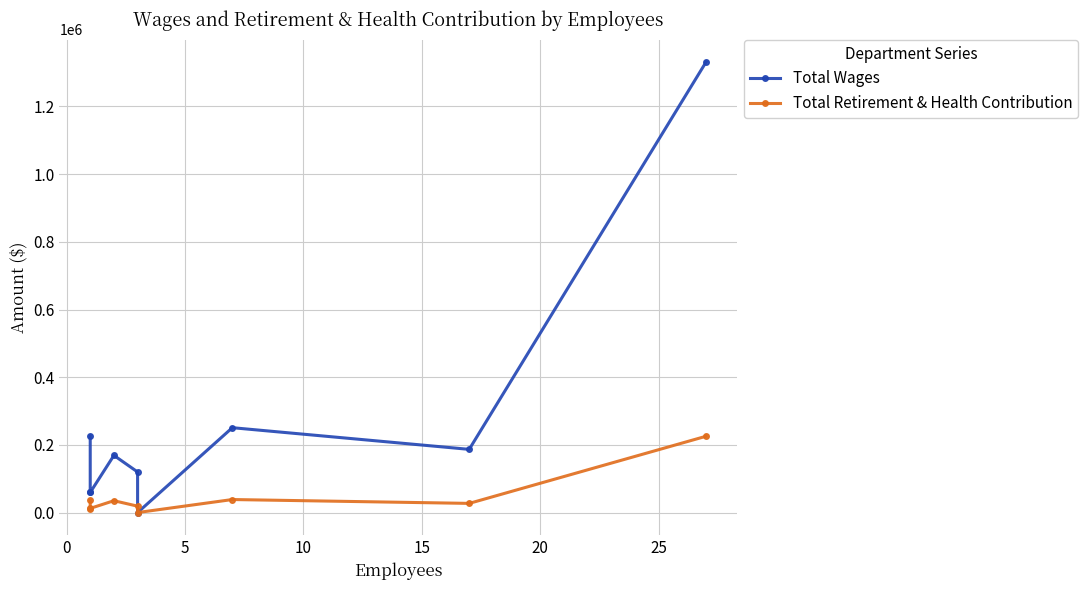

What is the average value of the Total Retirement & Health Contribution series?

44931